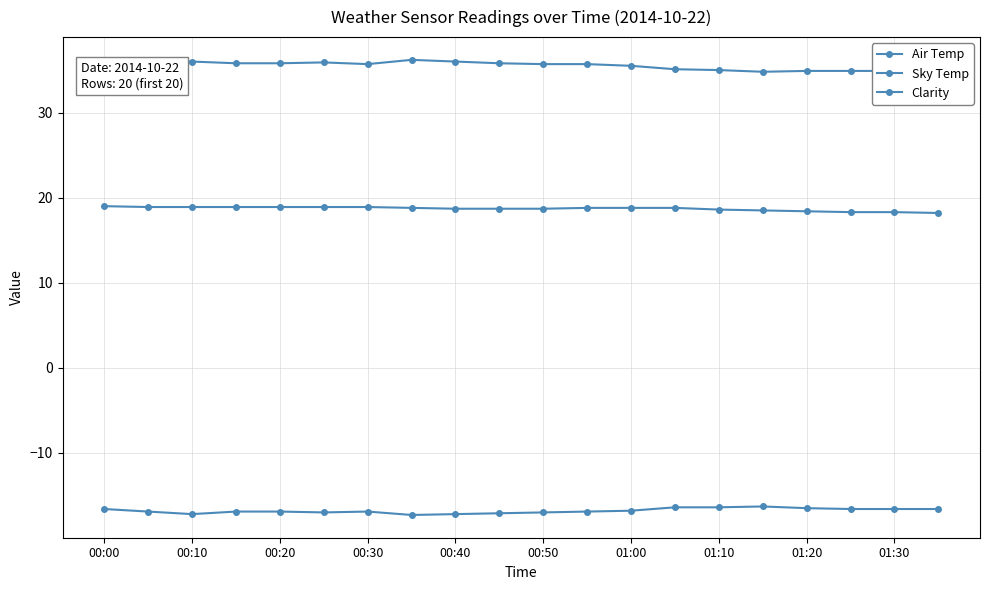

True or false: Air Temp and Clarity cross at least once.

False